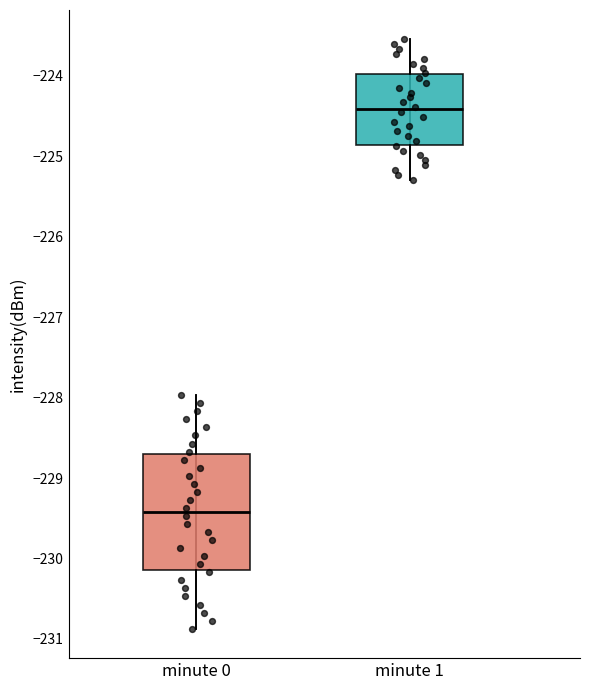

Reading left to right, transcribe this box plot: for each box, give where its median line is, the range the box spans, and where its two whiskers end, as read against the y-axis. The values are not printed on the chart, so give them approximately, as read against the axis.

minute 0: median -229.4, box -230.1 to -228.7, whiskers -230.9 to -228.0
minute 1: median -224.4, box -224.9 to -224.0, whiskers -225.3 to -223.6